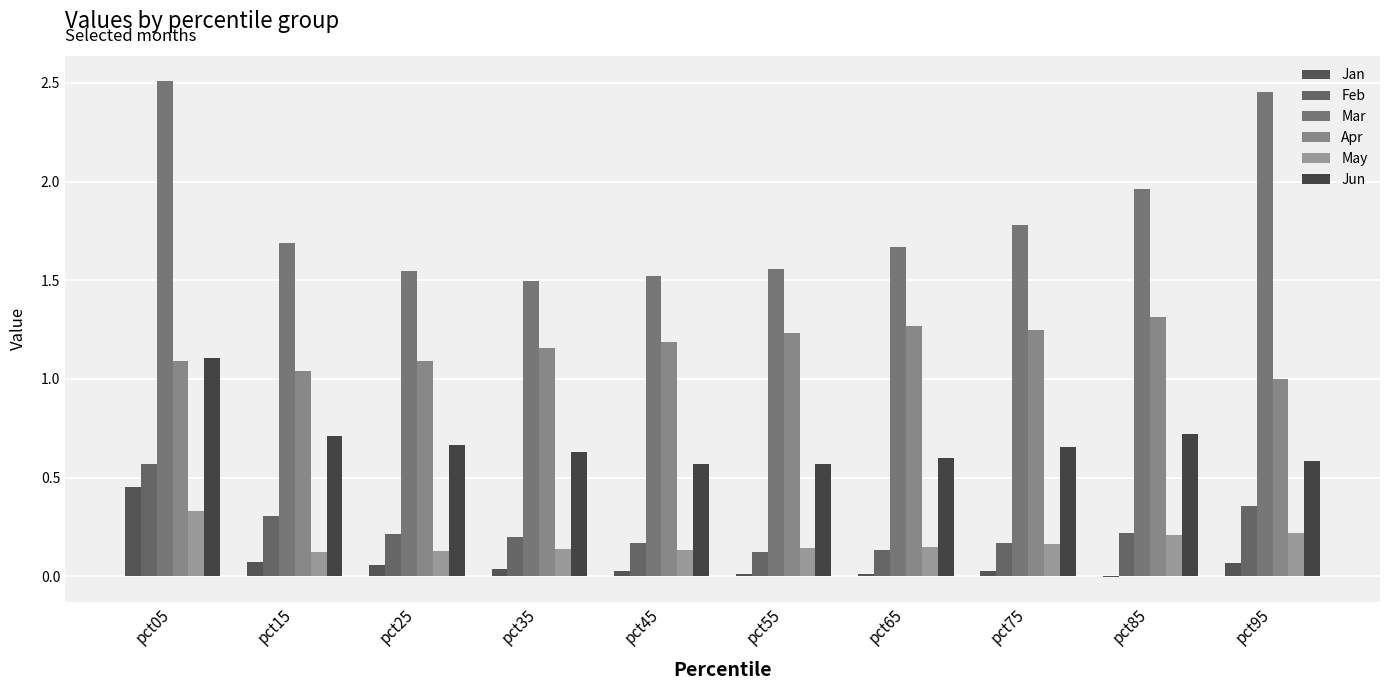

How many data points does each series have?

10